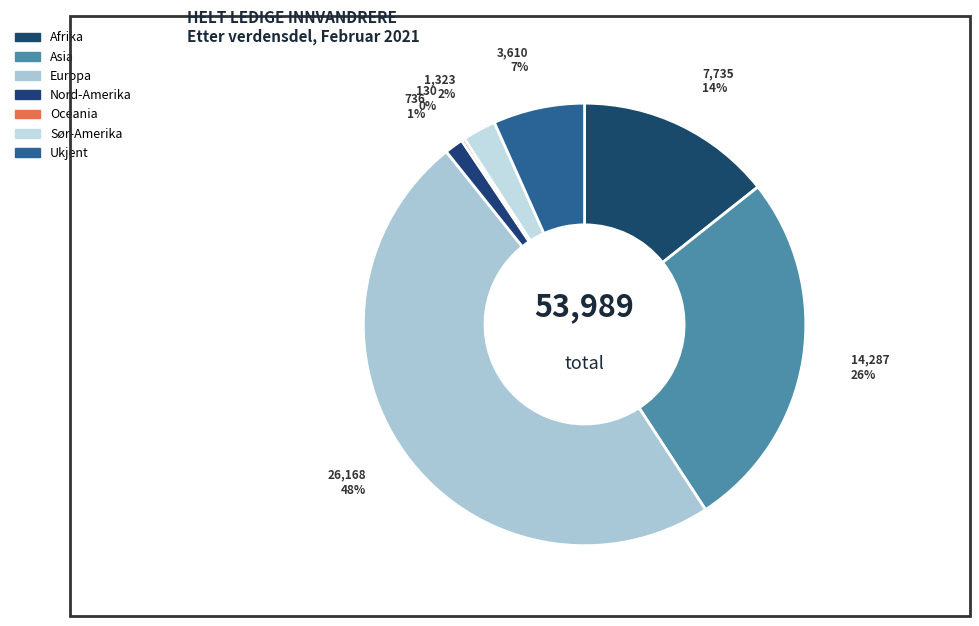

Does Asia account for over 50% of the chart?

No